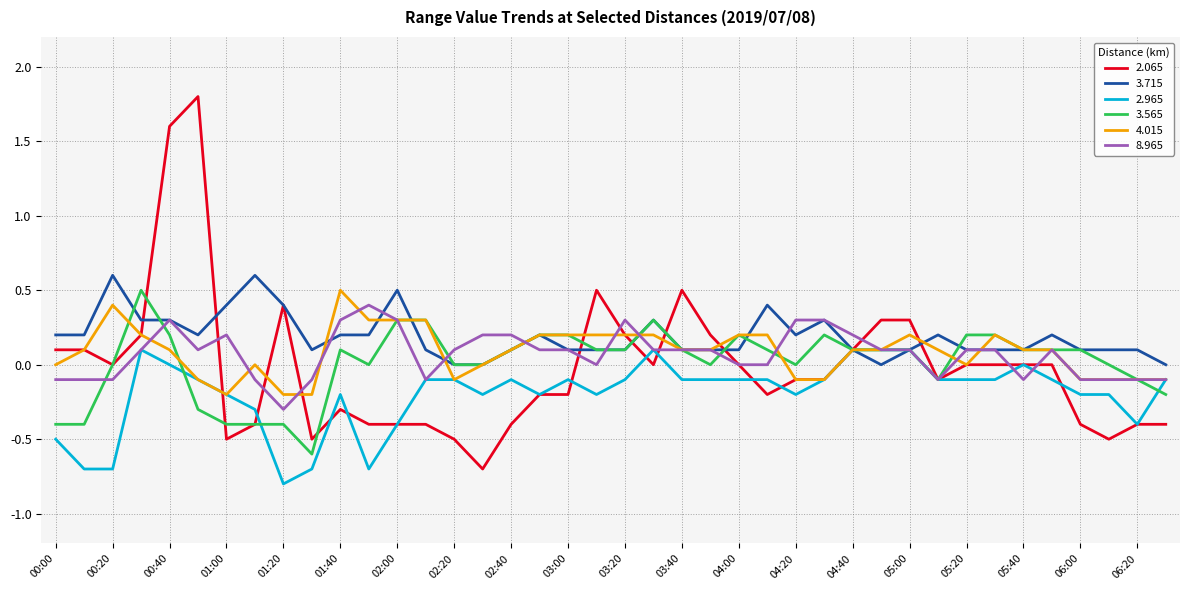

Which series has the largest range (max minus min)?

2.065